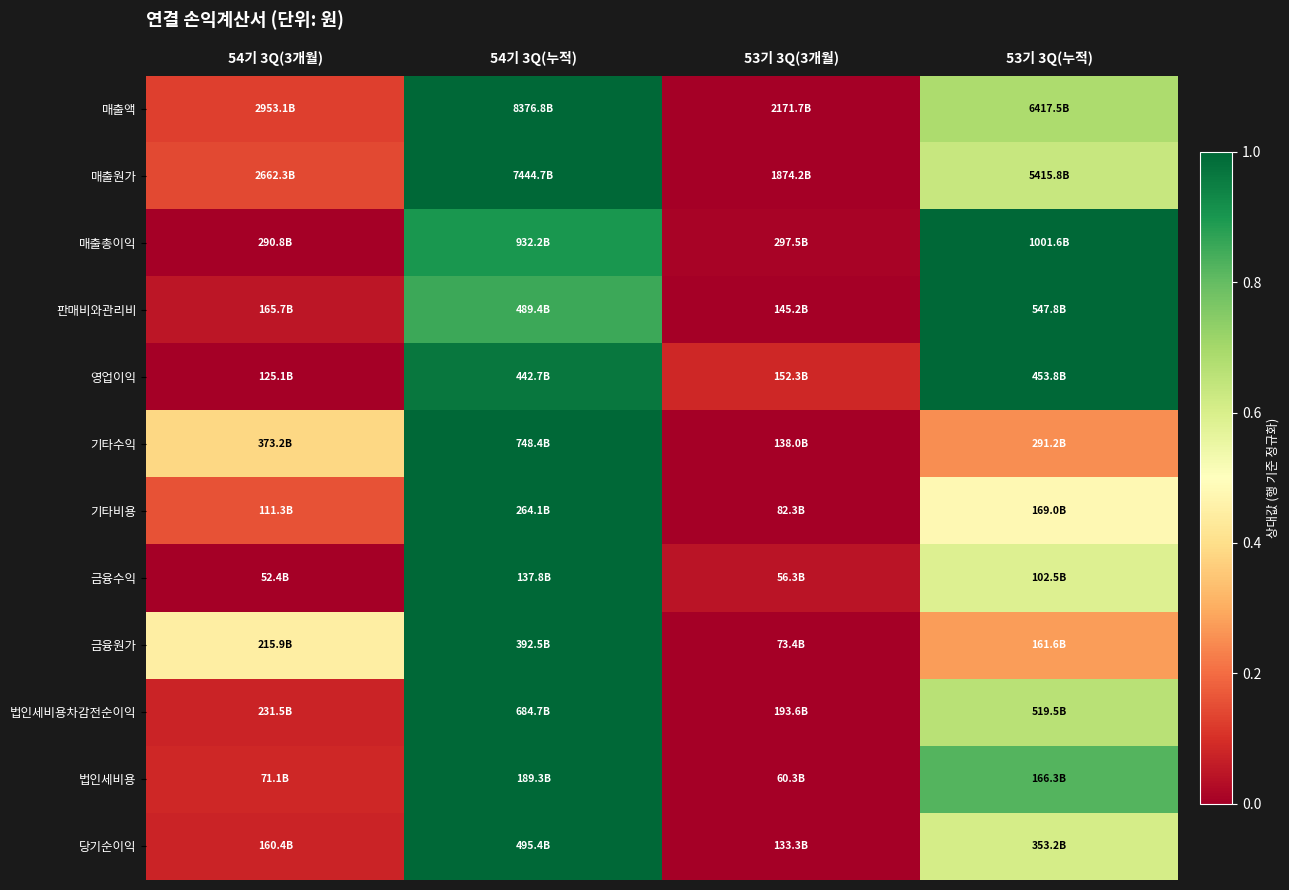

Reading right to left, list all the values displayed in this chart.

매출액: 53기 3Q(누적)=0.7	53기 3Q(3개월)=0.0	54기 3Q(누적)=1.0	54기 3Q(3개월)=0.1
매출원가: 53기 3Q(누적)=0.6	53기 3Q(3개월)=0.0	54기 3Q(누적)=1.0	54기 3Q(3개월)=0.1
매출총이익: 53기 3Q(누적)=1.0	53기 3Q(3개월)=0.0	54기 3Q(누적)=0.9	54기 3Q(3개월)=0.0
판매비와관리비: 53기 3Q(누적)=1.0	53기 3Q(3개월)=0.0	54기 3Q(누적)=0.9	54기 3Q(3개월)=0.1
영업이익: 53기 3Q(누적)=1.0	53기 3Q(3개월)=0.1	54기 3Q(누적)=1.0	54기 3Q(3개월)=0.0
기타수익: 53기 3Q(누적)=0.3	53기 3Q(3개월)=0.0	54기 3Q(누적)=1.0	54기 3Q(3개월)=0.4
기타비용: 53기 3Q(누적)=0.5	53기 3Q(3개월)=0.0	54기 3Q(누적)=1.0	54기 3Q(3개월)=0.2
금융수익: 53기 3Q(누적)=0.6	53기 3Q(3개월)=0.0	54기 3Q(누적)=1.0	54기 3Q(3개월)=0.0
금융원가: 53기 3Q(누적)=0.3	53기 3Q(3개월)=0.0	54기 3Q(누적)=1.0	54기 3Q(3개월)=0.4
법인세비용차감전순이익: 53기 3Q(누적)=0.7	53기 3Q(3개월)=0.0	54기 3Q(누적)=1.0	54기 3Q(3개월)=0.1
법인세비용: 53기 3Q(누적)=0.8	53기 3Q(3개월)=0.0	54기 3Q(누적)=1.0	54기 3Q(3개월)=0.1
당기순이익: 53기 3Q(누적)=0.6	53기 3Q(3개월)=0.0	54기 3Q(누적)=1.0	54기 3Q(3개월)=0.1